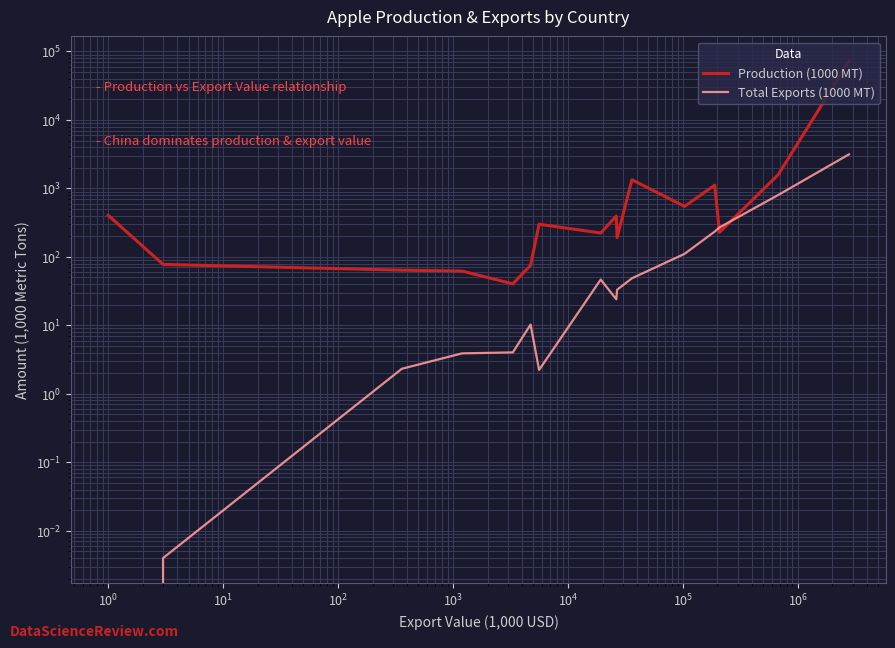

How many interior local peaks does the Total Exports (1000 MT) series have?

2